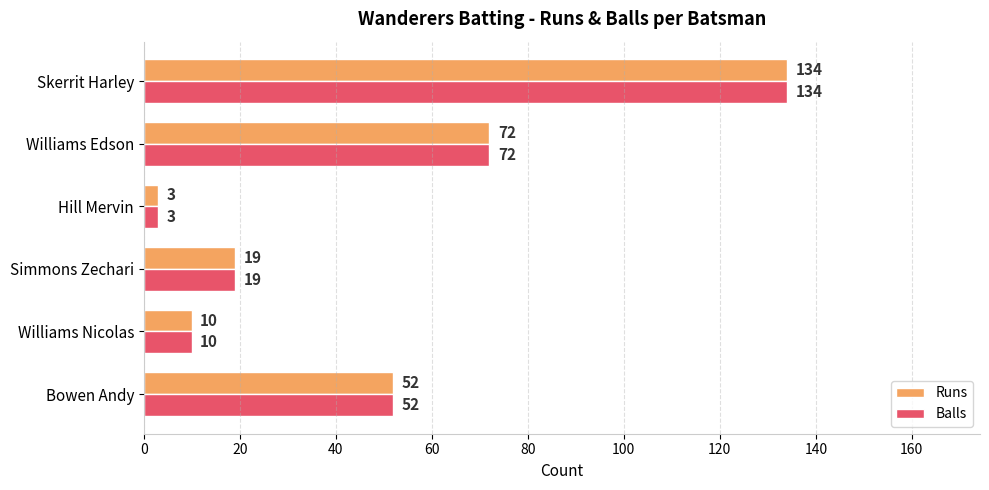

Count the number of categories in the chart.

6